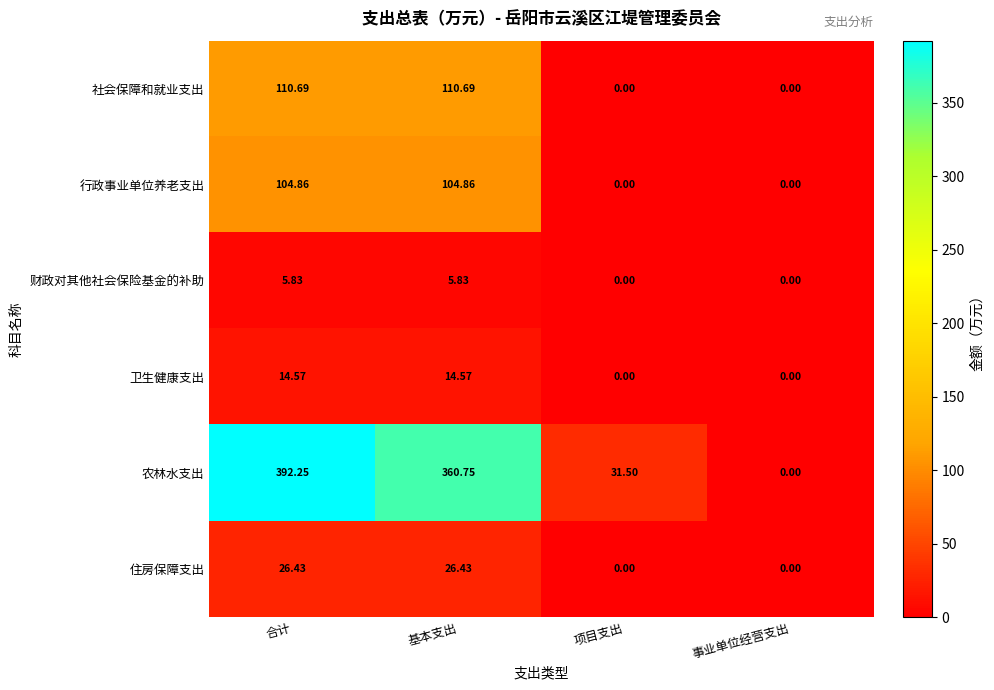

Which series has the widest spread of values?

农林水支出